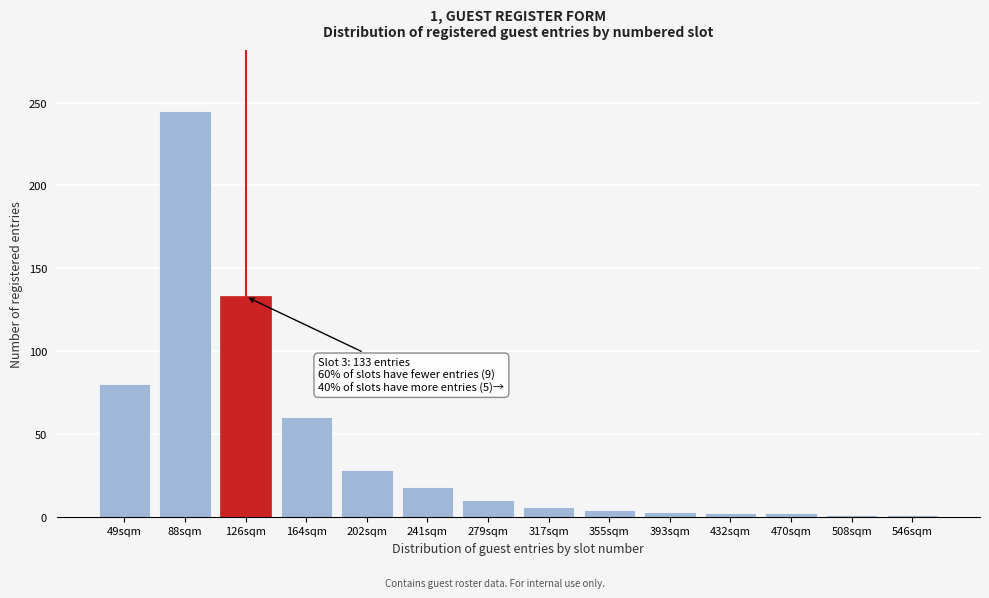

What position from the right is 241sqm?

9